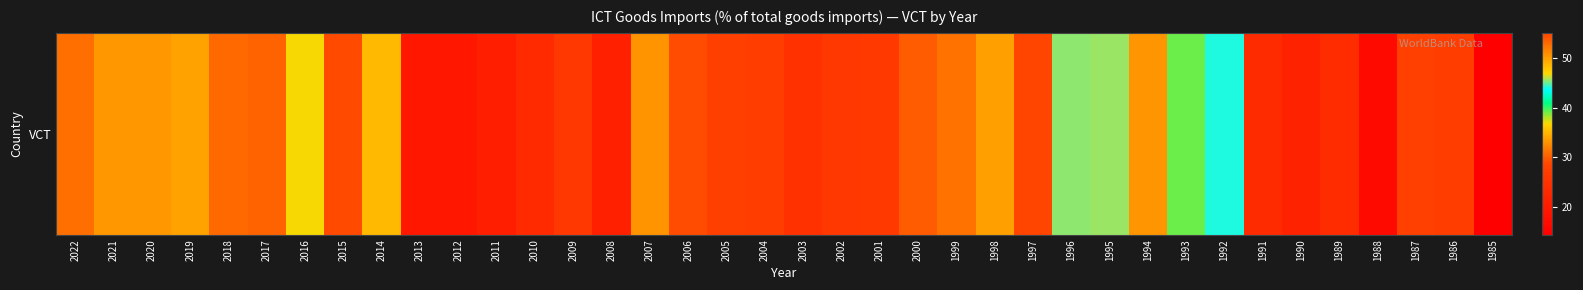

List the labels in order of value, smallest first.

1985, 1988, 2013, 2012, 2011, 2008, 1990, 2010, 1991, 1989, 2003, 2002, 2009, 2001, 2004, 1986, 2005, 1987, 2015, 2006, 2000, 2017, 2018, 2022, 1999, 2007, 2021, 2020, 2019, 2014, 2016, 1993, 1992, 1996, 1995, 1998, 1994, 1997